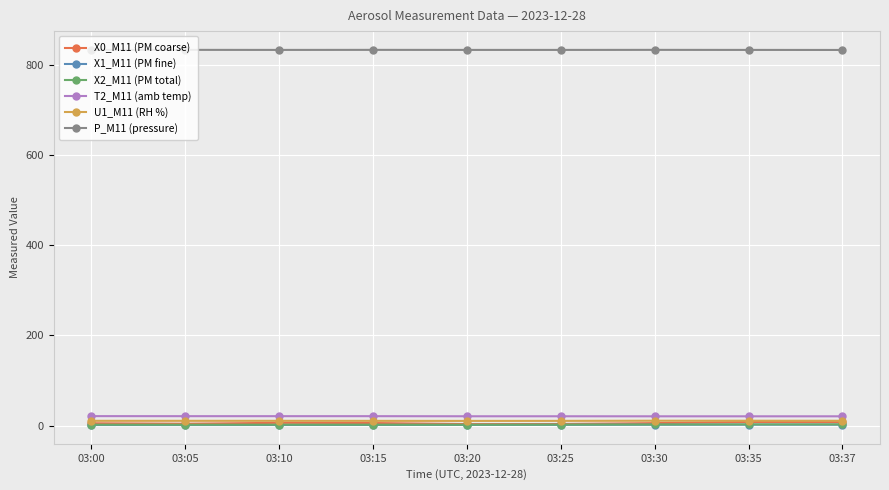

True or false: X2_M11 (PM total) and X0_M11 (PM coarse) intersect in this chart.

False